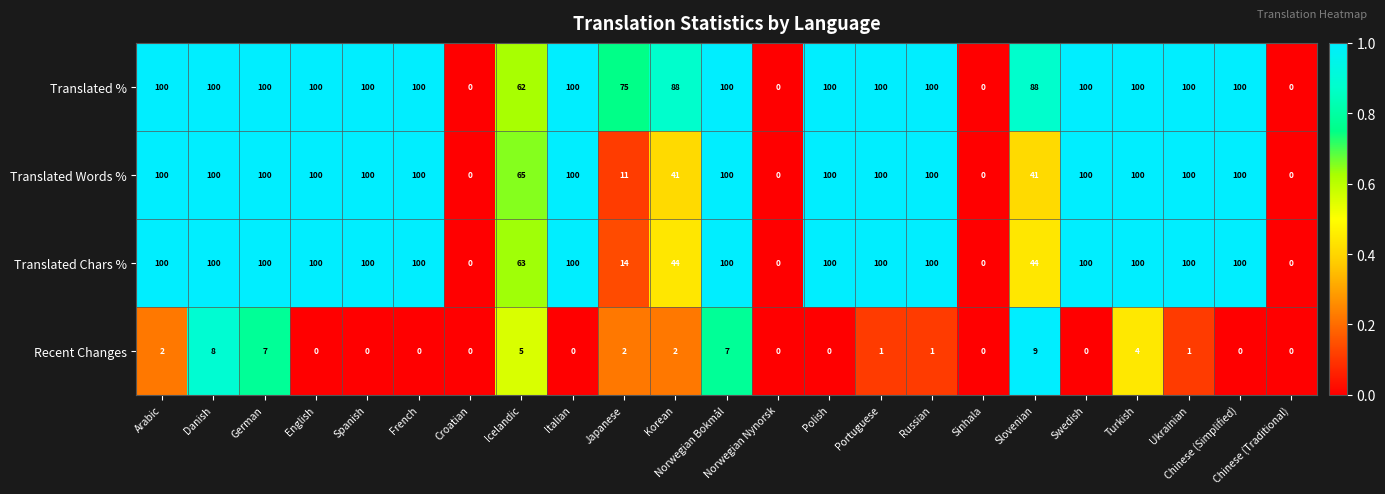

At which category is the sum across all series the highest?

Danish